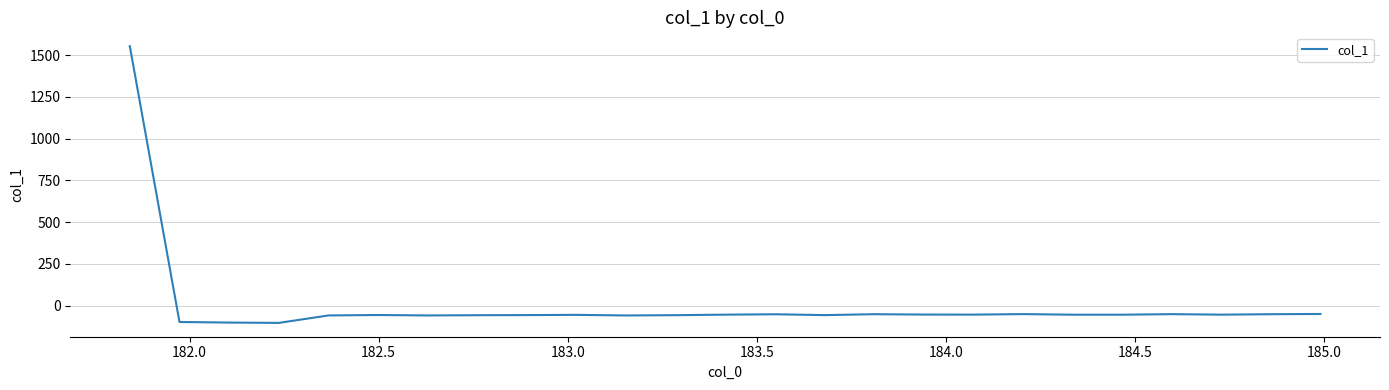

What is the minimum value shown in the chart?

-103.6